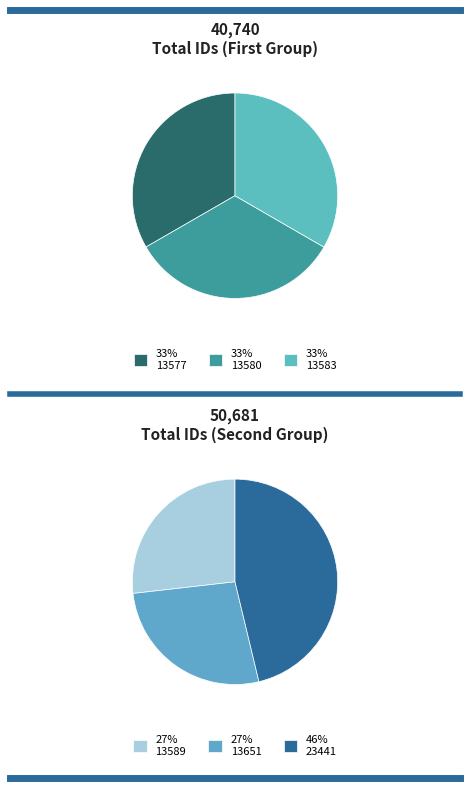

Is the sum of 13577 and 23441 greater than half?

No